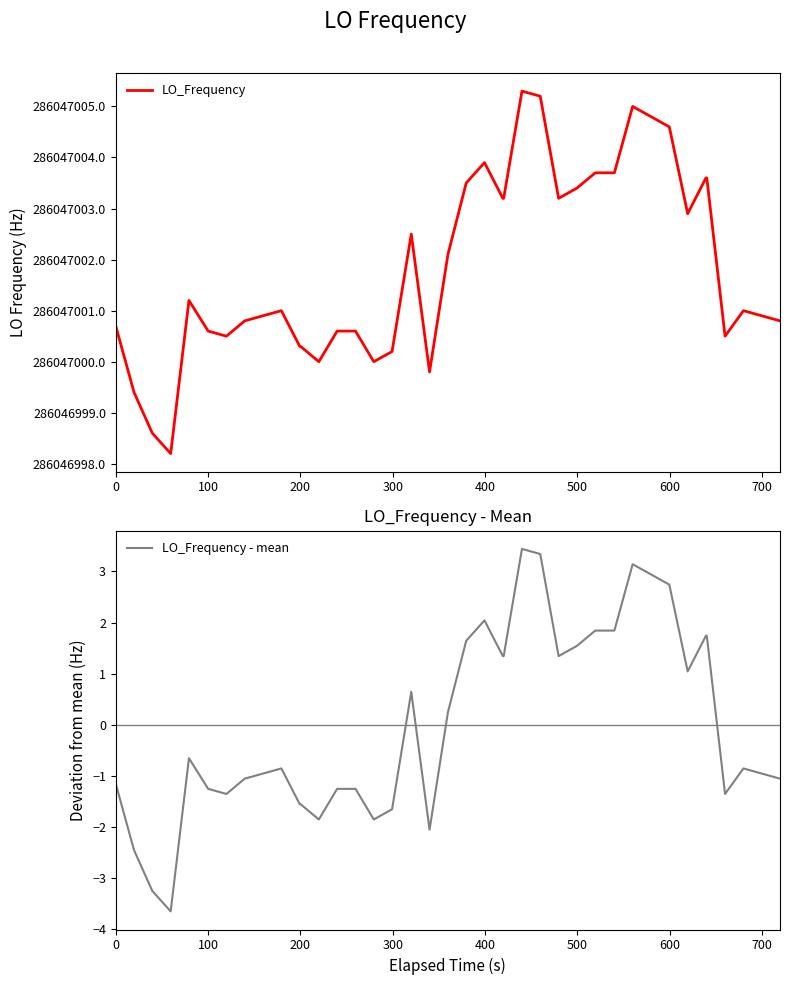

What is the difference between the maximum and second lowest values in the LO_Frequency series?

6.7